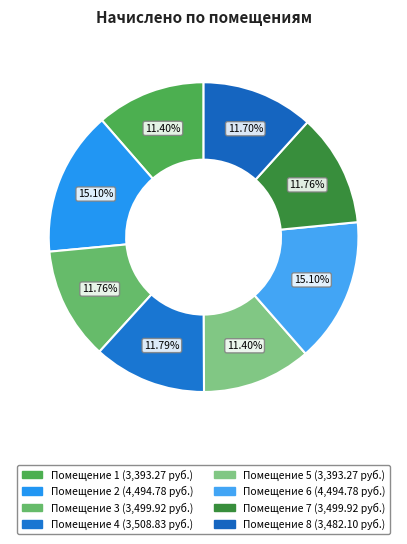

How many segments does this pie chart have?

8